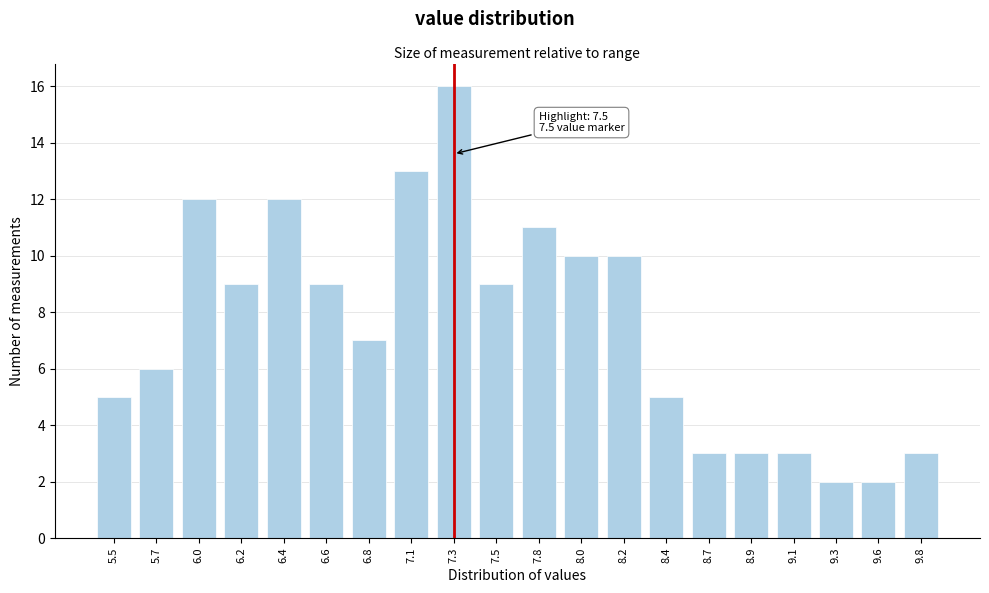

Reading right to left, transcribe all the data shown in this chart.

9.8=3	9.6=2	9.3=2	9.1=3	8.9=3	8.7=3	8.4=5	8.2=10	8.0=10	7.8=11	7.5=9	7.3=16	7.1=13	6.8=7	6.6=9	6.4=12	6.2=9	6.0=12	5.7=6	5.5=5